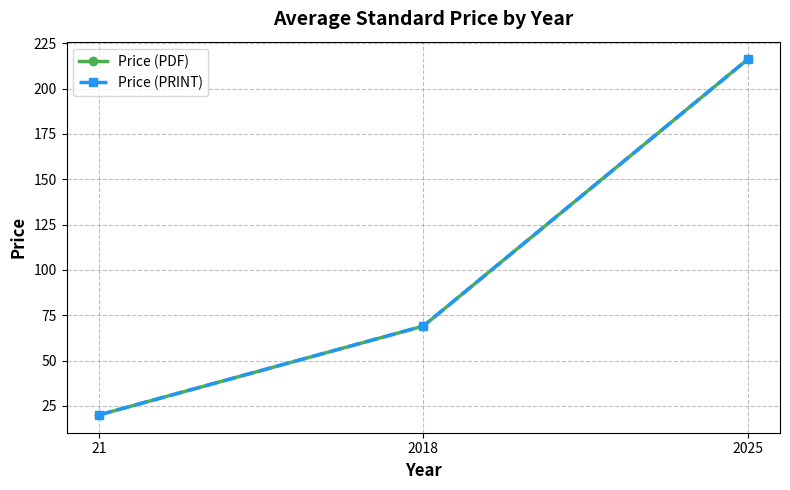

What is the total value across all series at 2025?

432.1